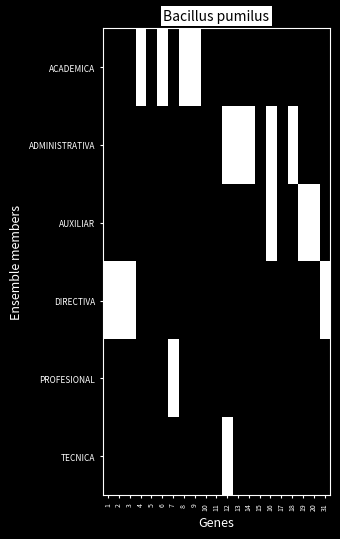

List the series in order of their peak value, highest first.

ACADEMICA, ADMINISTRATIVA, AUXILIAR, DIRECTIVA, PROFESIONAL, TECNICA